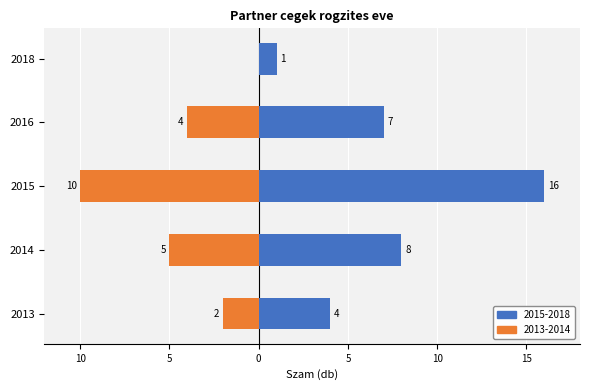

How many series are shown in this chart?

1